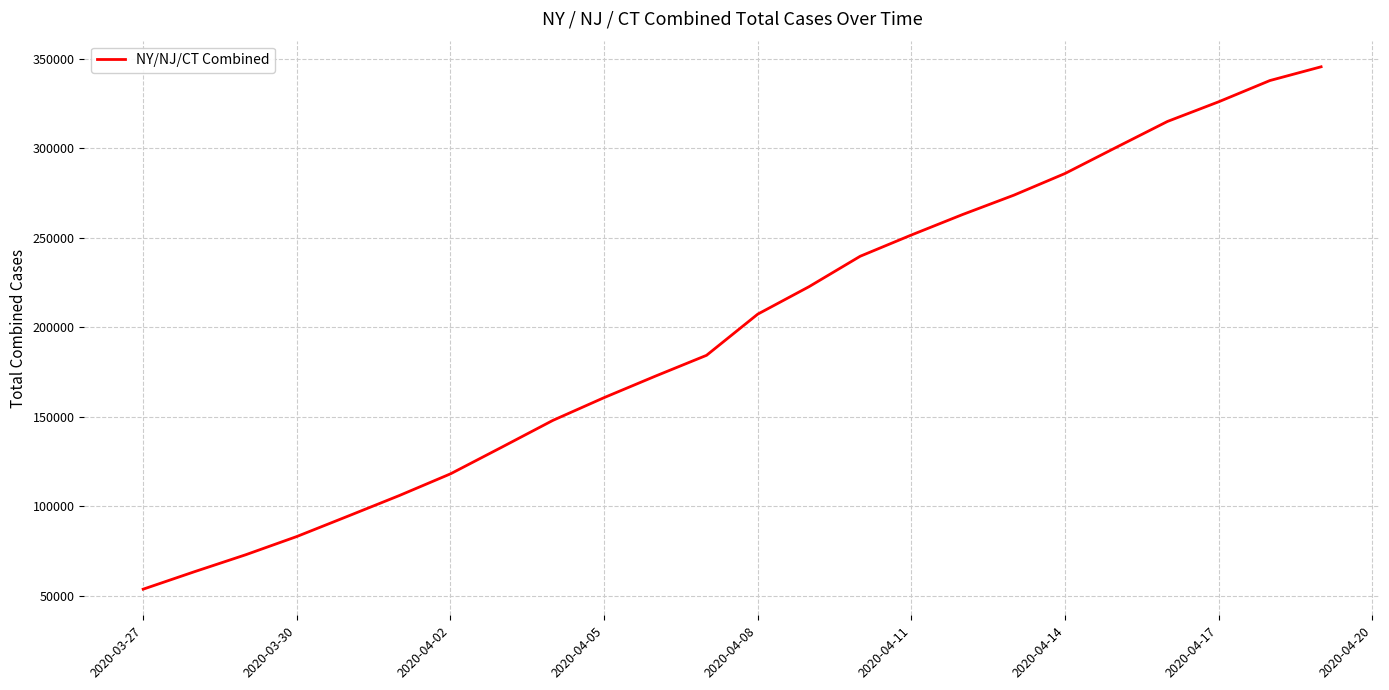

What is the difference between the maximum and minimum values?

291726